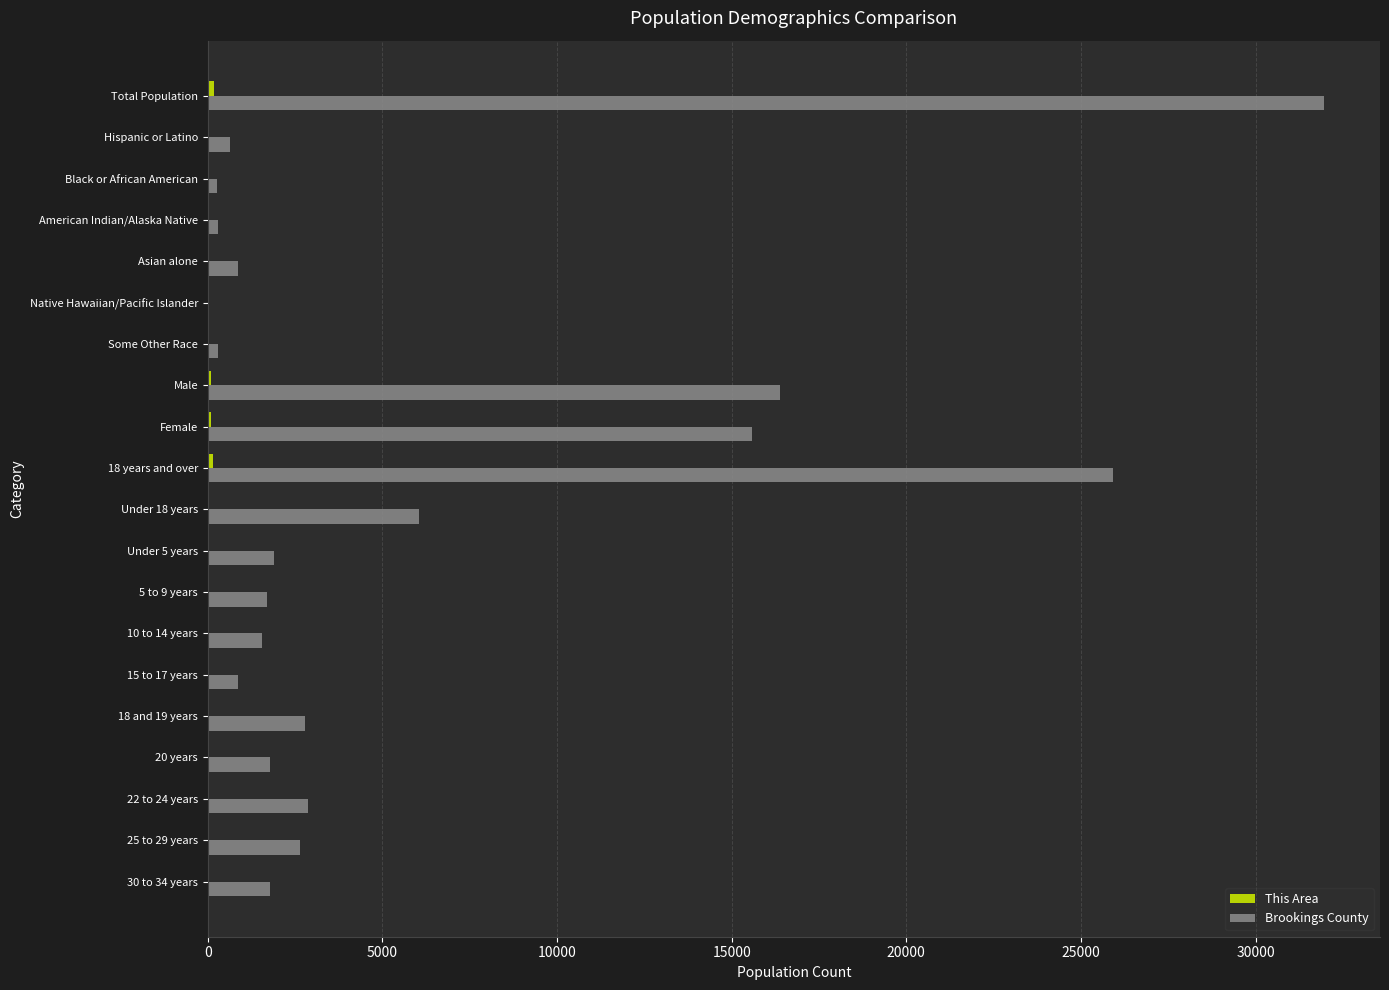

What is the sum of all Brookings County values?

116117